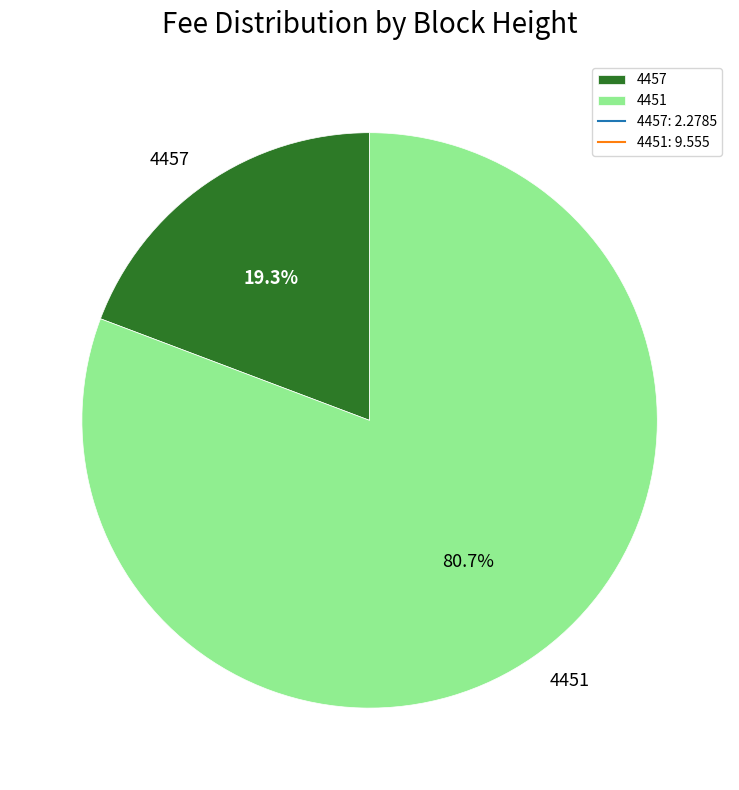

Is there any slice that represents more than half of the pie?

Yes